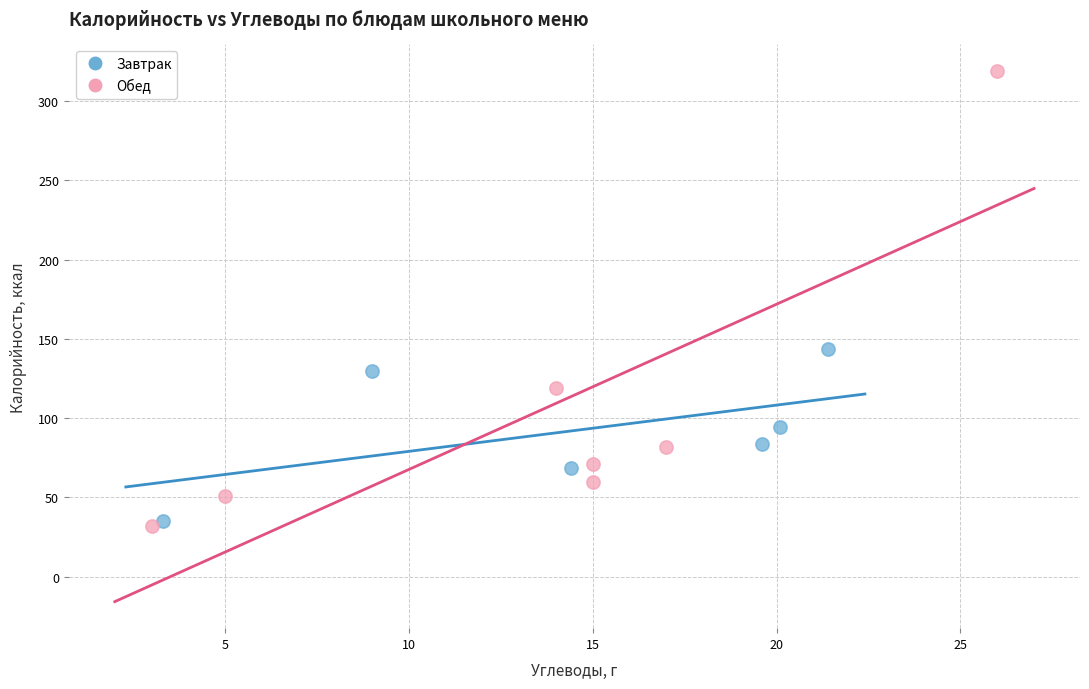

Which series contains the highest Y value?

Обед